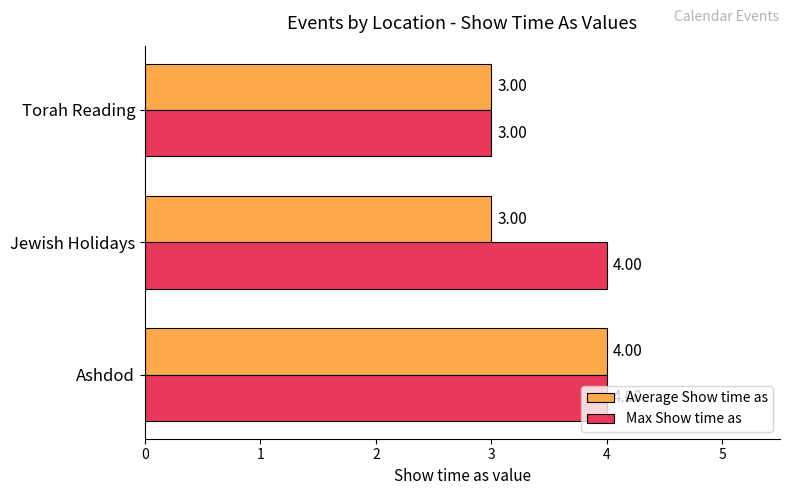

What is the sum of the Average Show time as values at Jewish Holidays and Torah Reading?

6